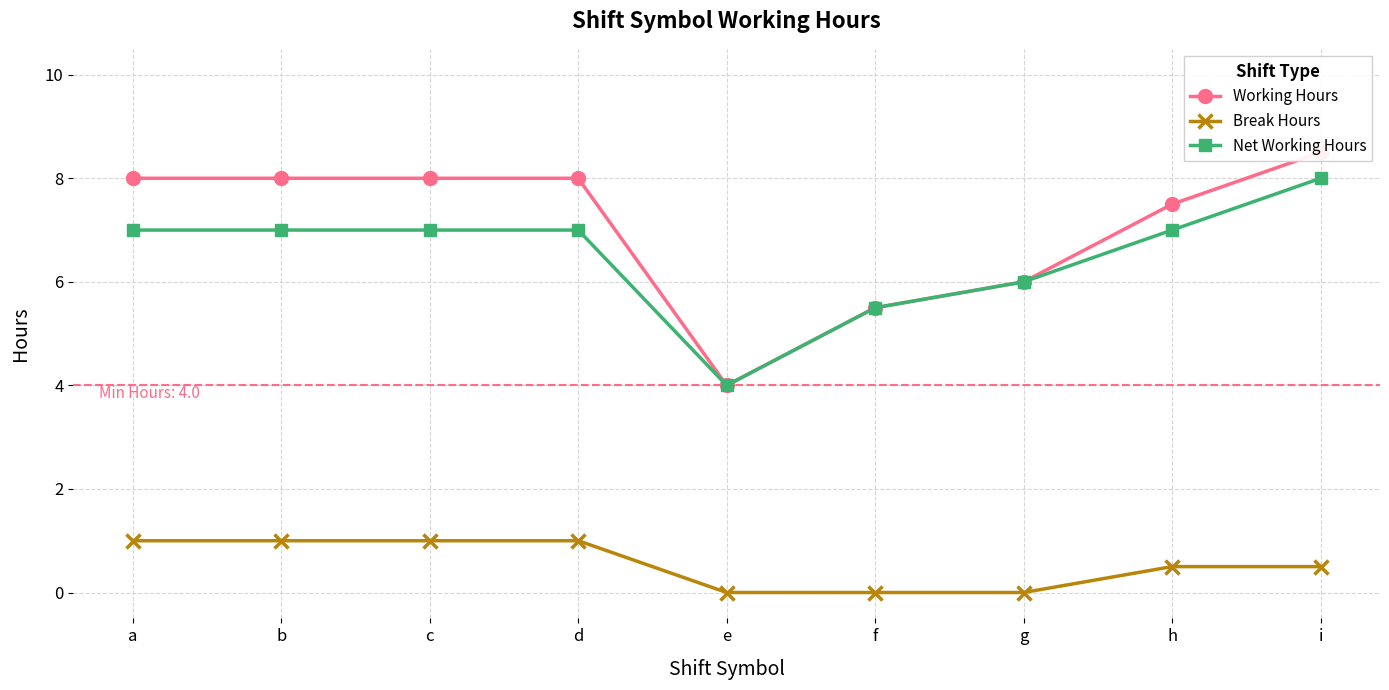

Rank the series at h from lowest to highest value.

Break Hours, Net Working Hours, Working Hours